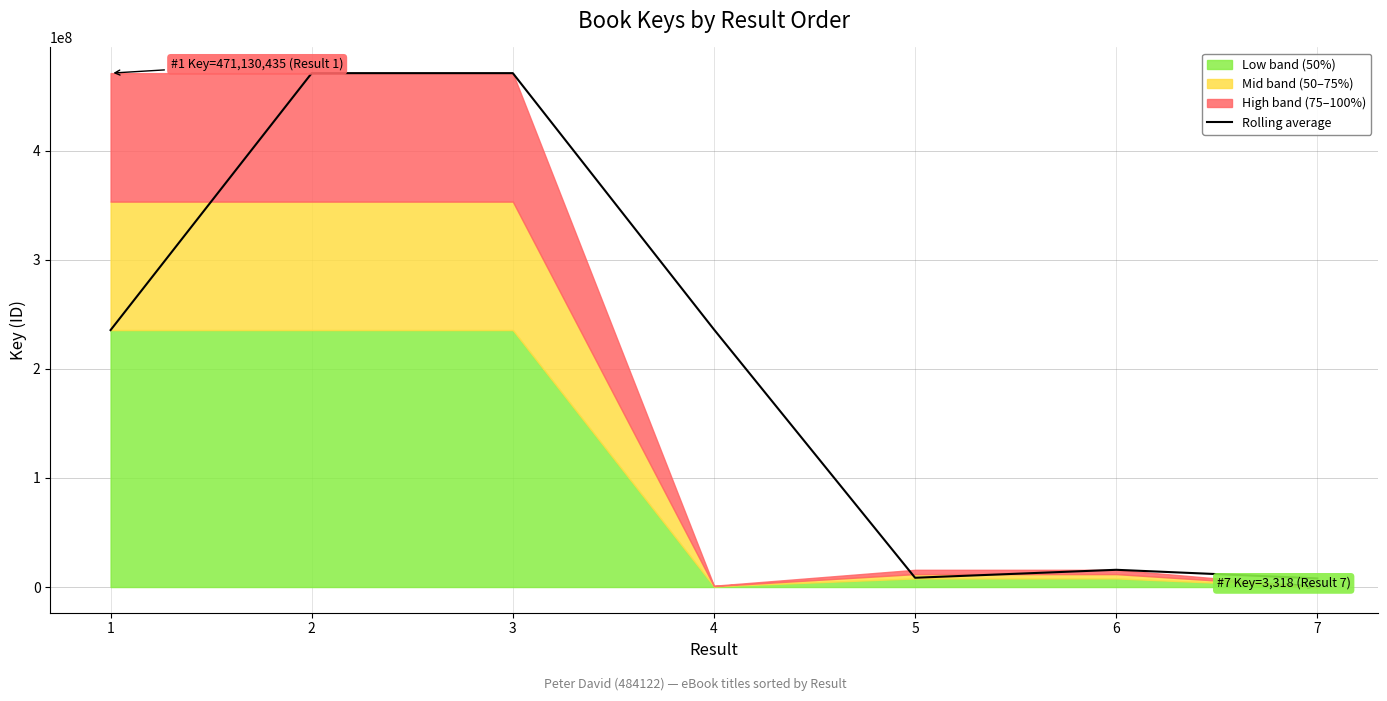

The value of Rolling average at 1 is 159497411.5. True or false?

False